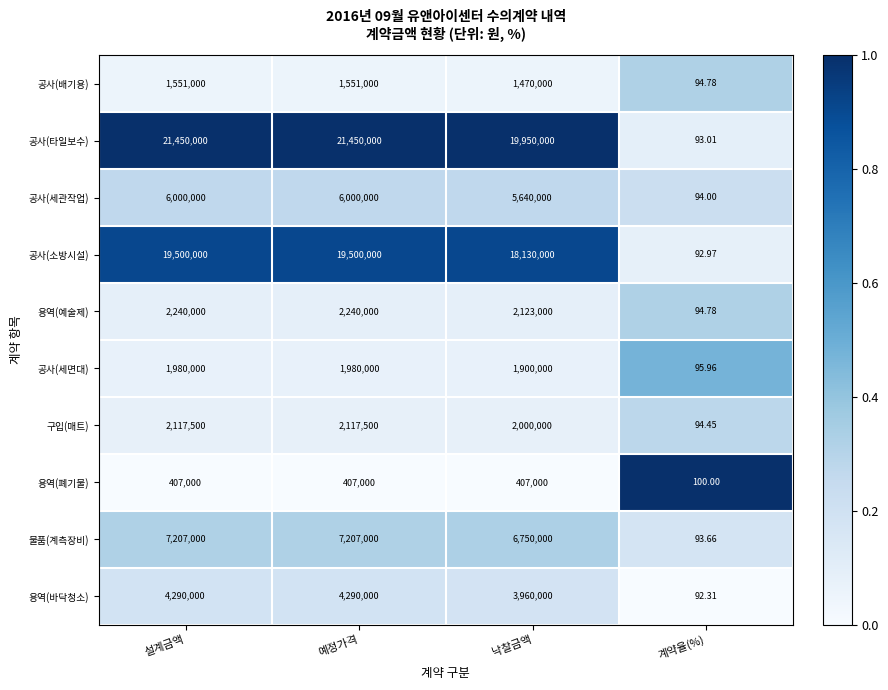

Is the value of 공사(세관작업) at 설계금액 greater than the value of 용역(예술제) at 계약율(%)?

Yes